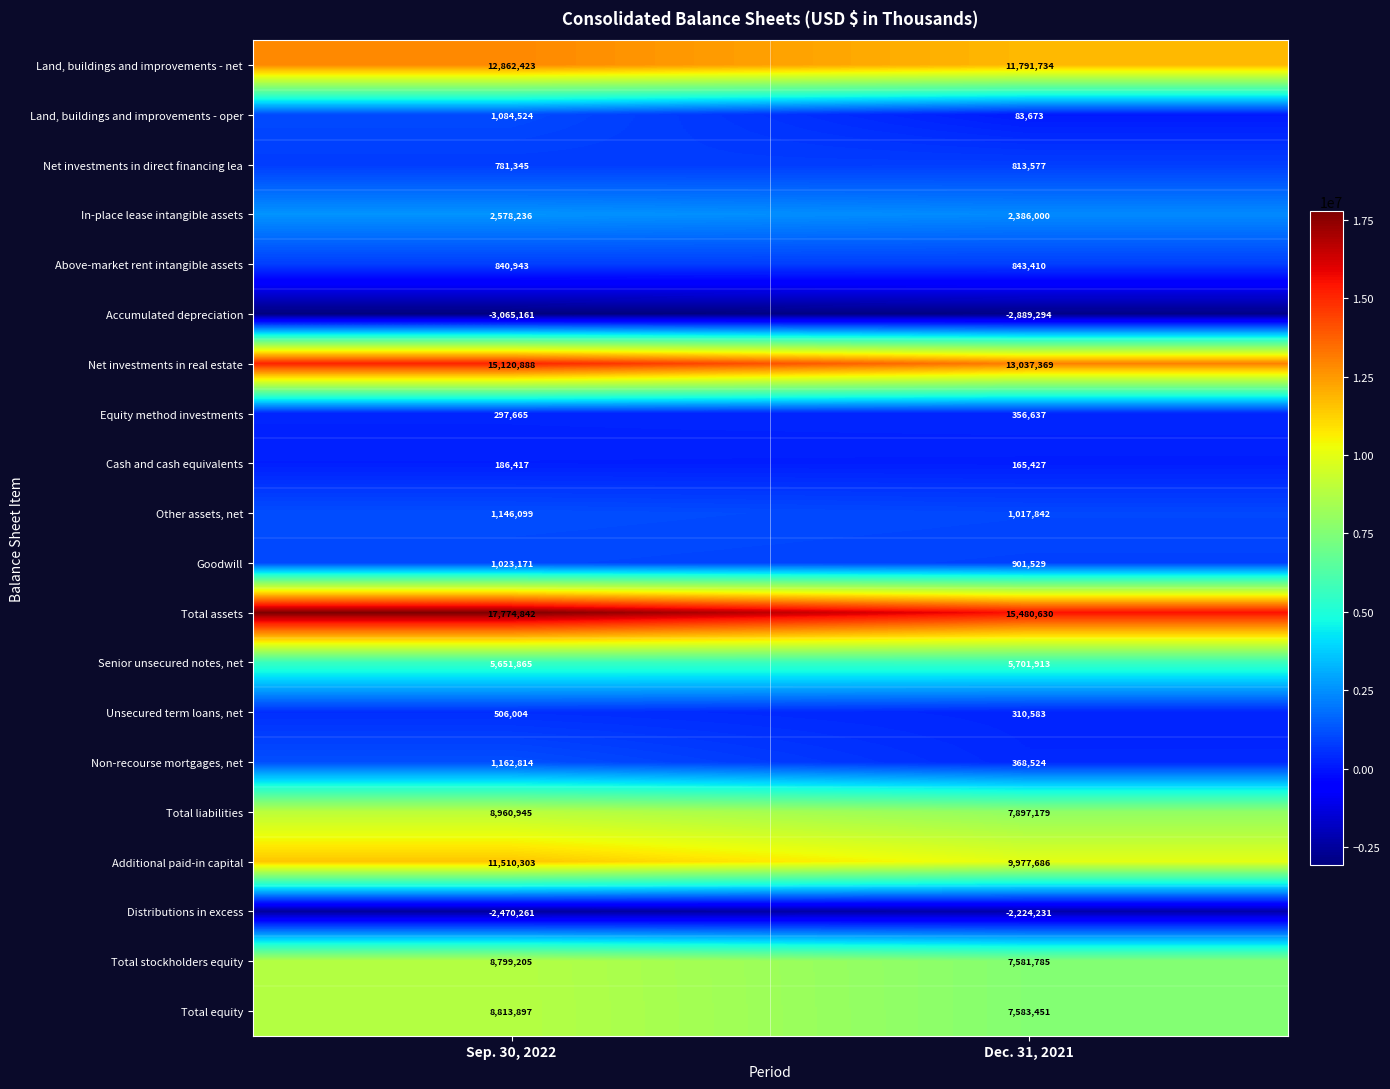

What is the spread (max minus min) of values at Dec. 31, 2021?

18369924